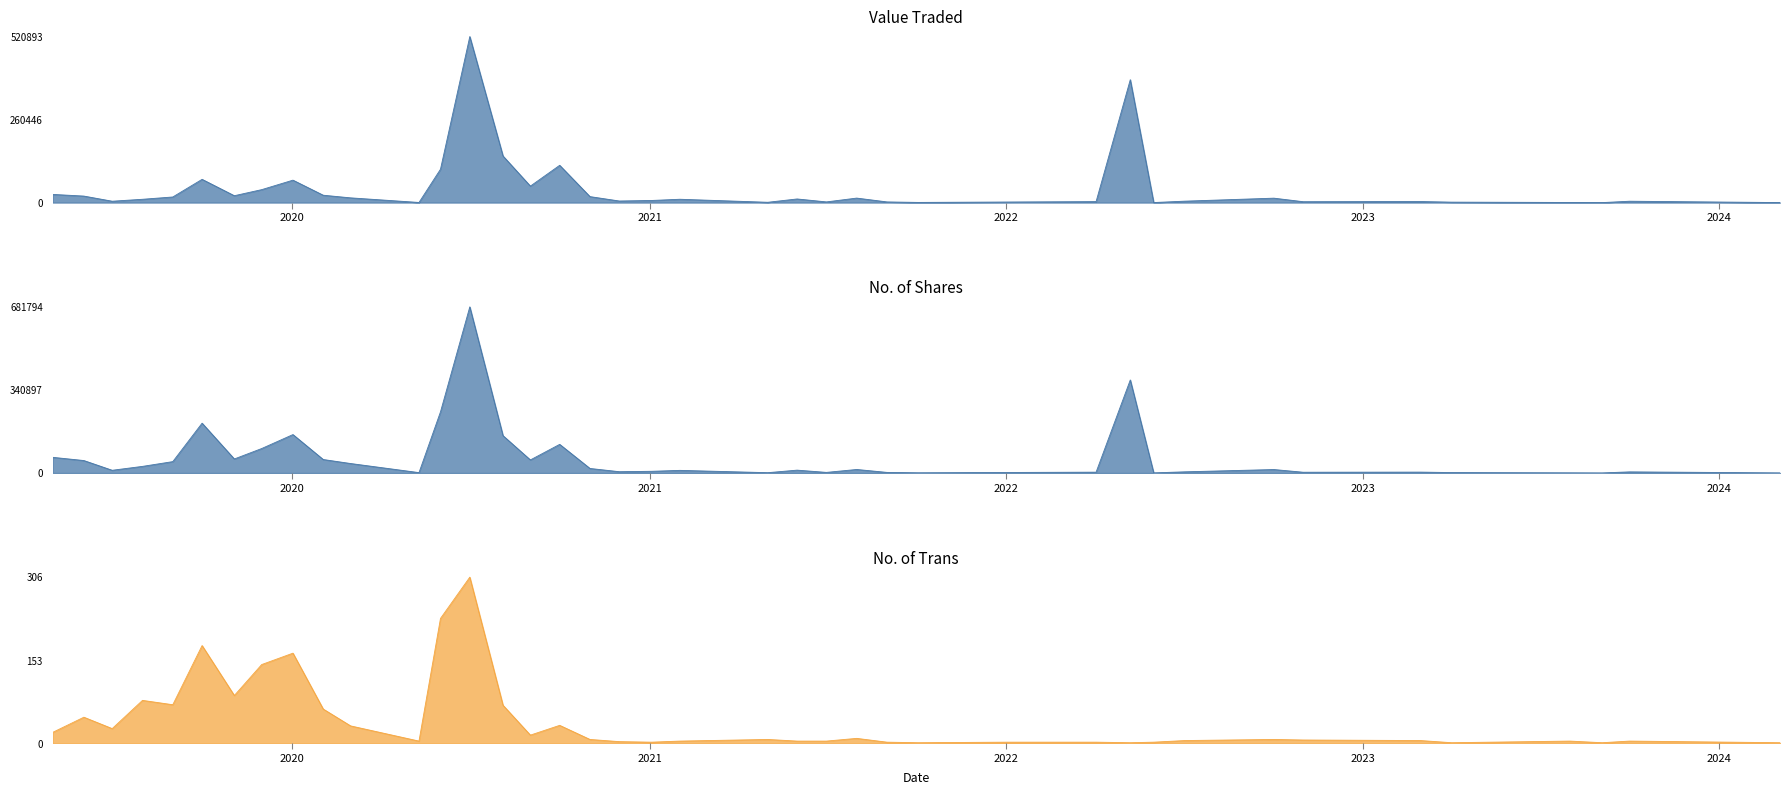

How many intersections are there between No. of Shares and Value Traded?

1